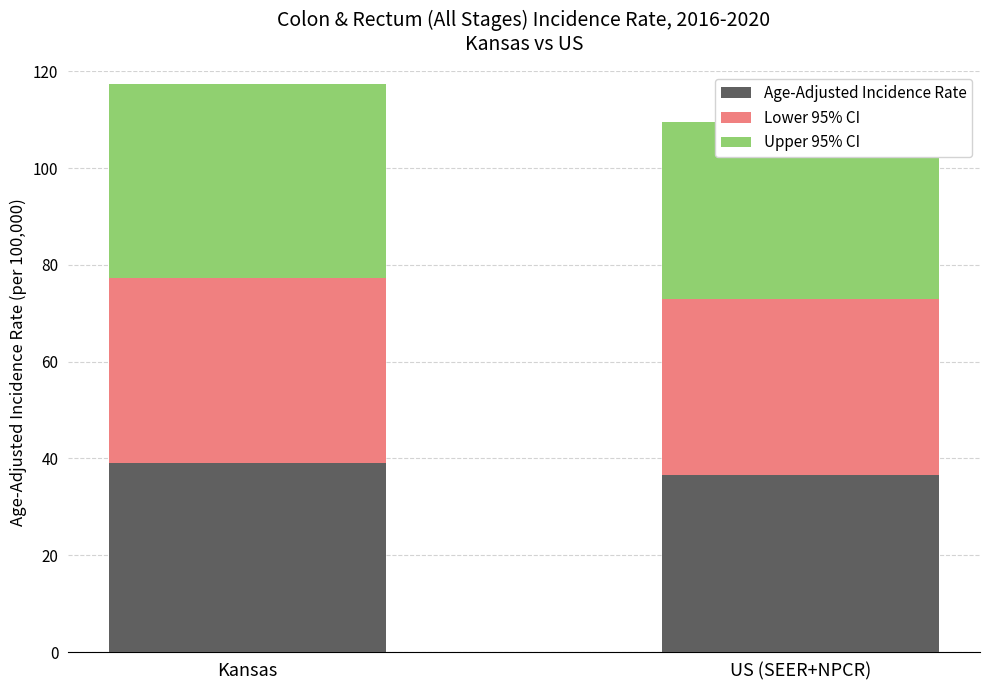

Reading right to left, list all the values displayed in this chart.

Age-Adjusted Incidence Rate: 36.5	39.1
Lower 95% CI: 36.4	38.2
Upper 95% CI: 36.6	40.1